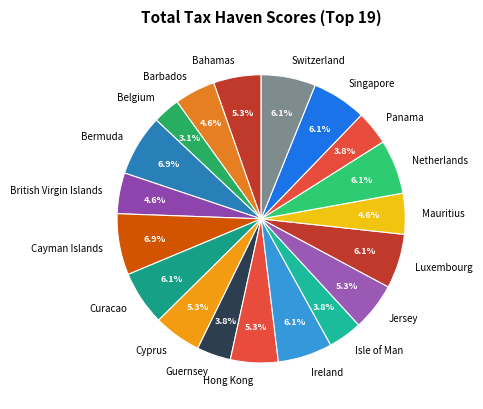

Does any single category account for the majority?

No